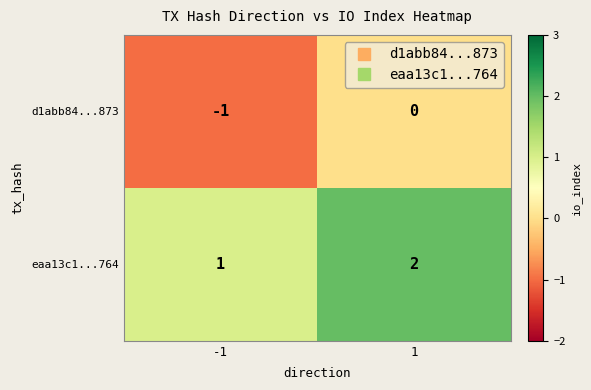

Reading left to right, transcribe all the data shown in this chart.

d1abb84...873: -1	0
eaa13c1...764: 1	2